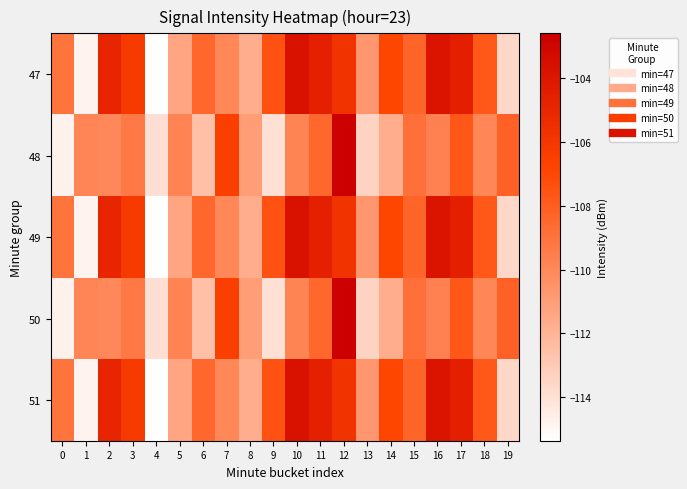

List the series in order of their peak value, lowest first.

47, 49, 51, 48, 50